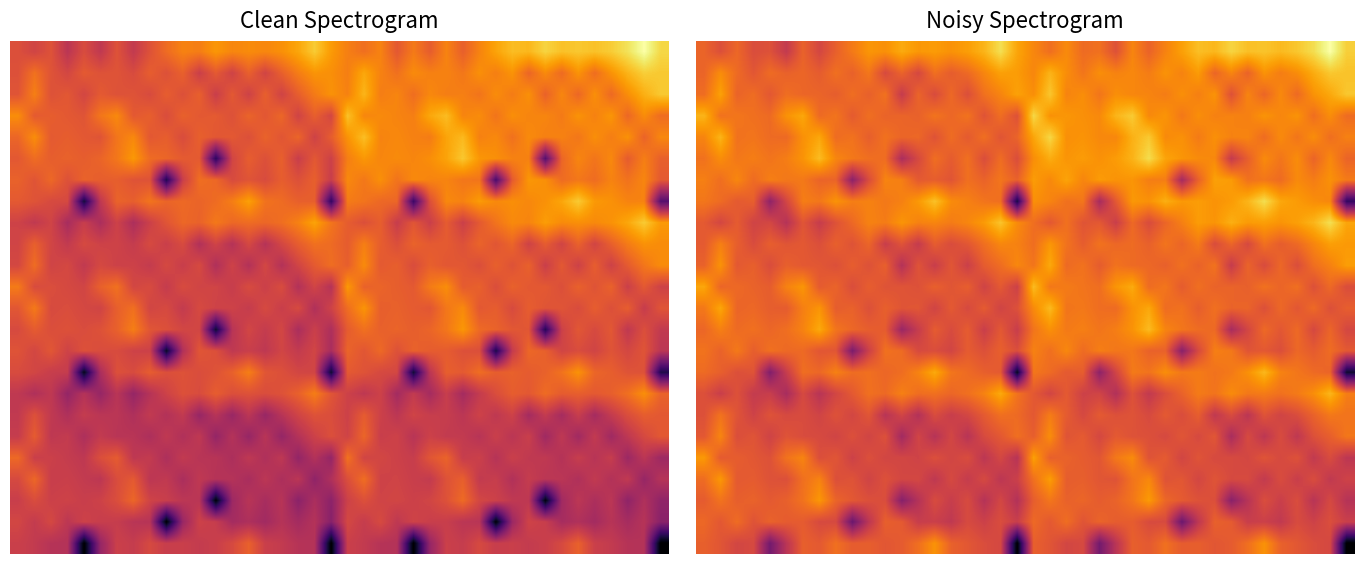

What is the difference between the highest and lowest values at 32?

6.7